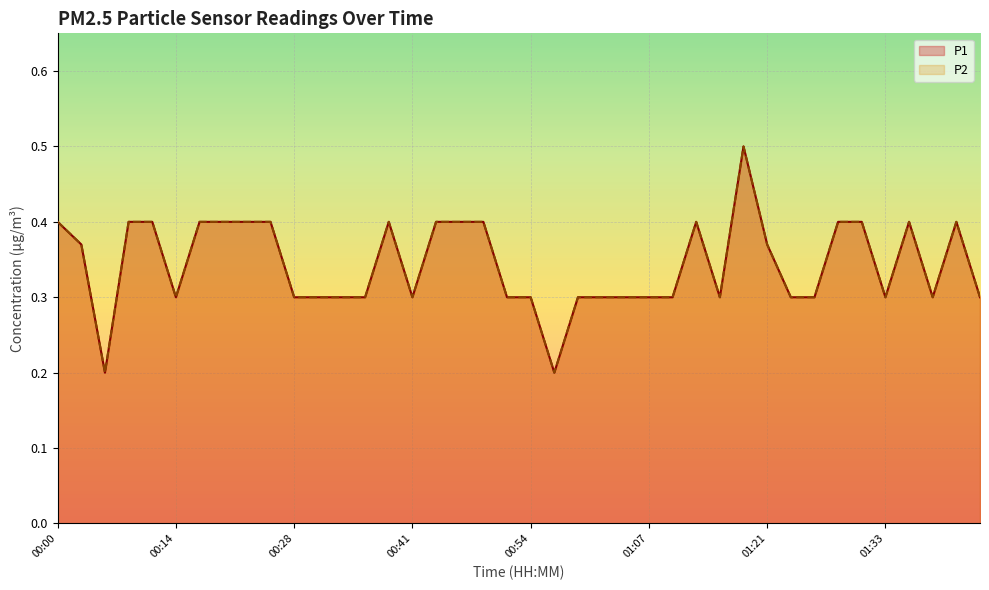

True or false: P1 and P2 intersect in this chart.

False